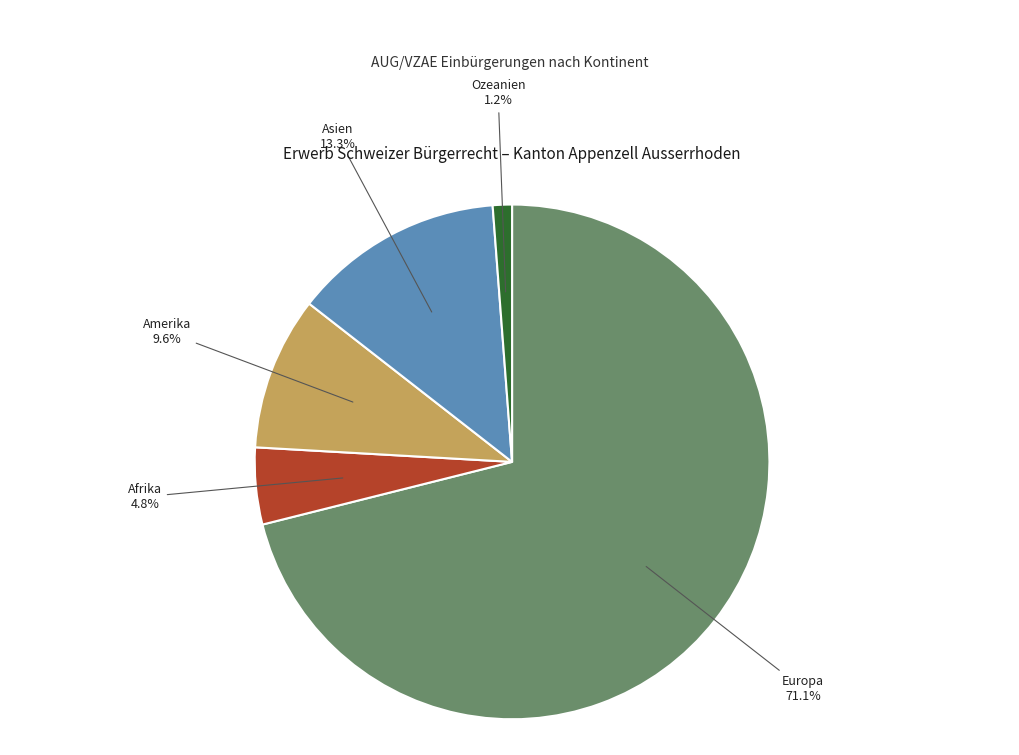

To the nearest percent, what is the combined percentage of Europa and Amerika?

81%